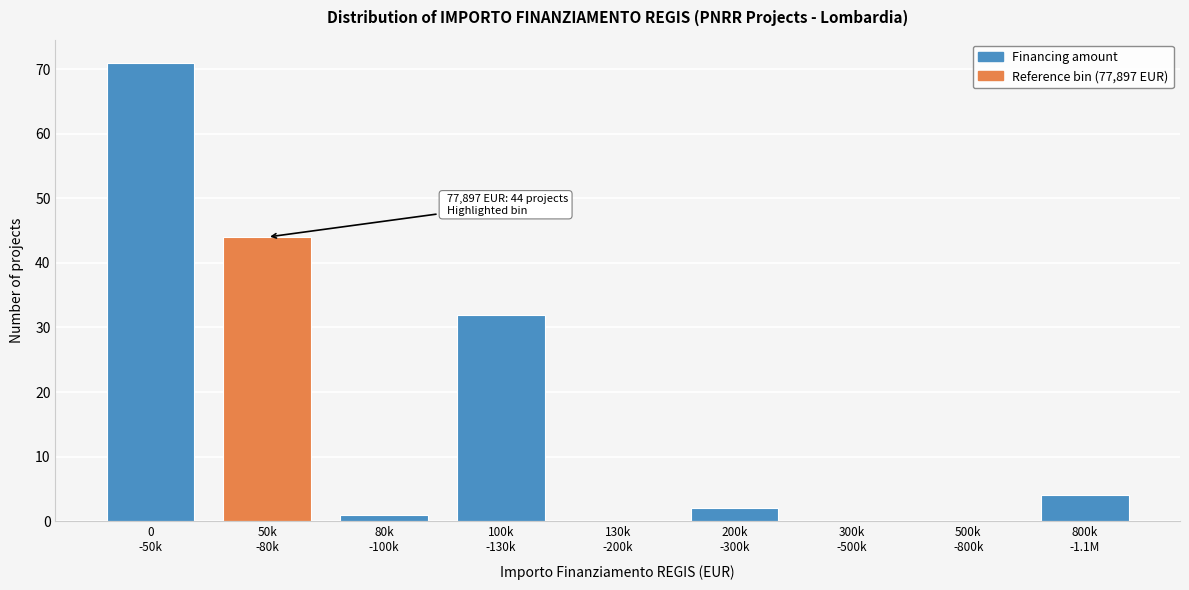

What is the sum of all values?

154